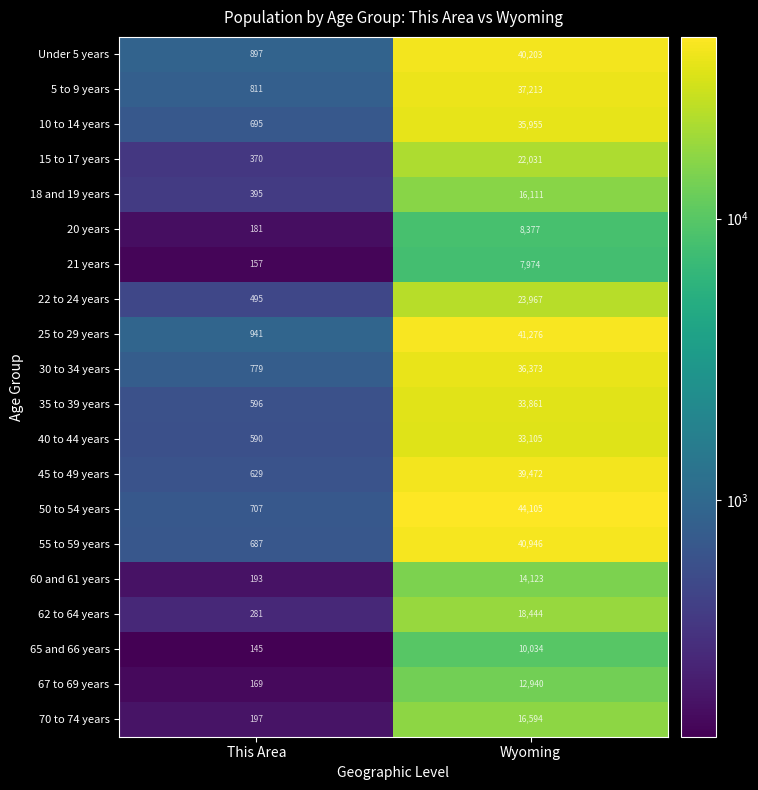

Which series has the largest total across all categories?

50 to 54 years